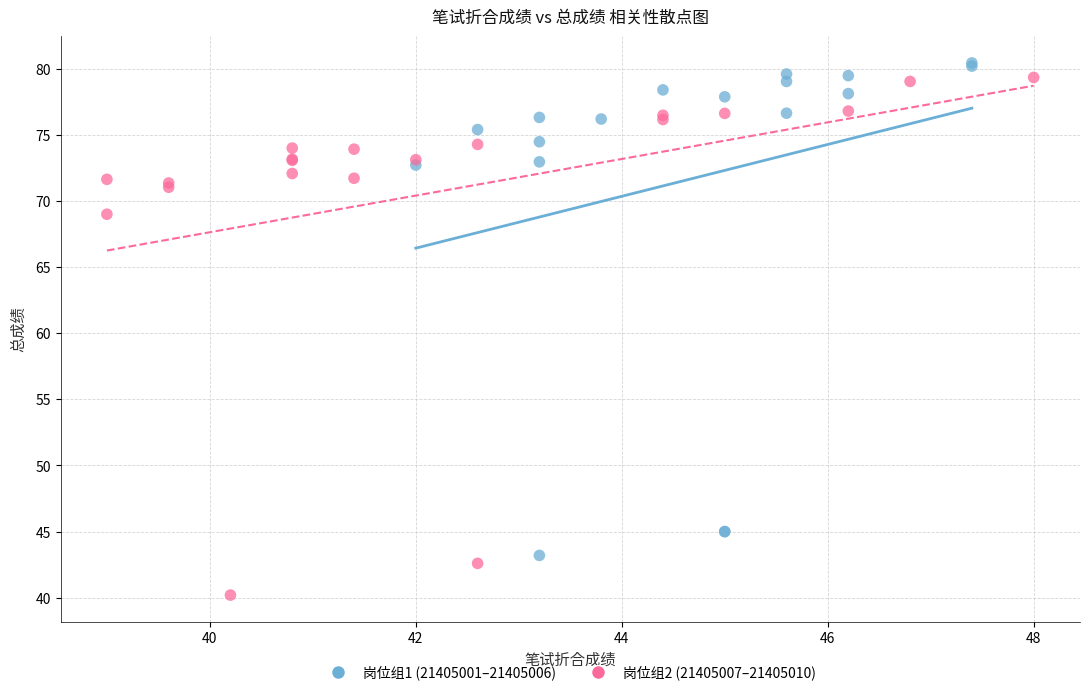

Which series reaches the minimum Y coordinate?

岗位组2 (21405007–21405010)